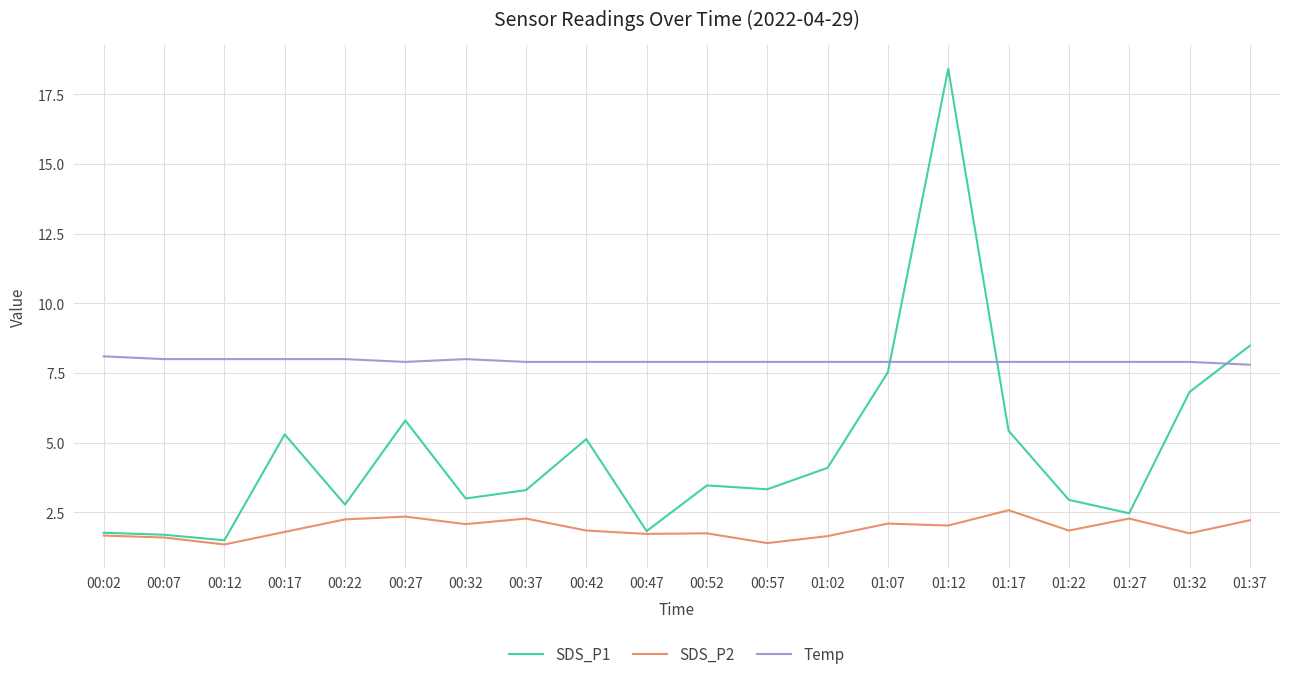

Which series has the widest spread of values?

SDS_P1